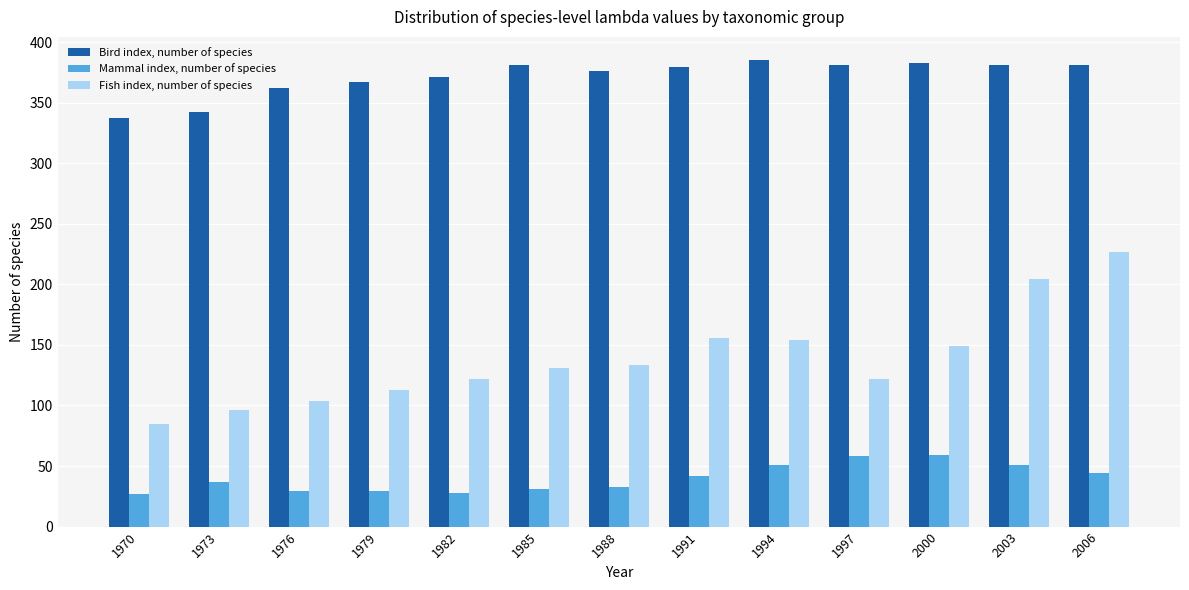

Is the value of Mammal index, number of species at 1970 greater than the value of Fish index, number of species at 1985?

No